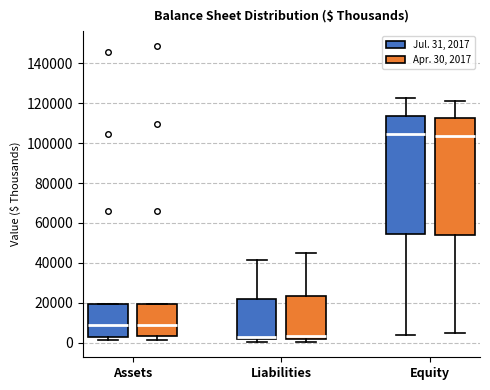

Where is the lower edge of the box for Liabilities (Jul. 31, 2017) on the y-axis? The values are not printed on the chart, so give them approximately, as read against the axis.

2000